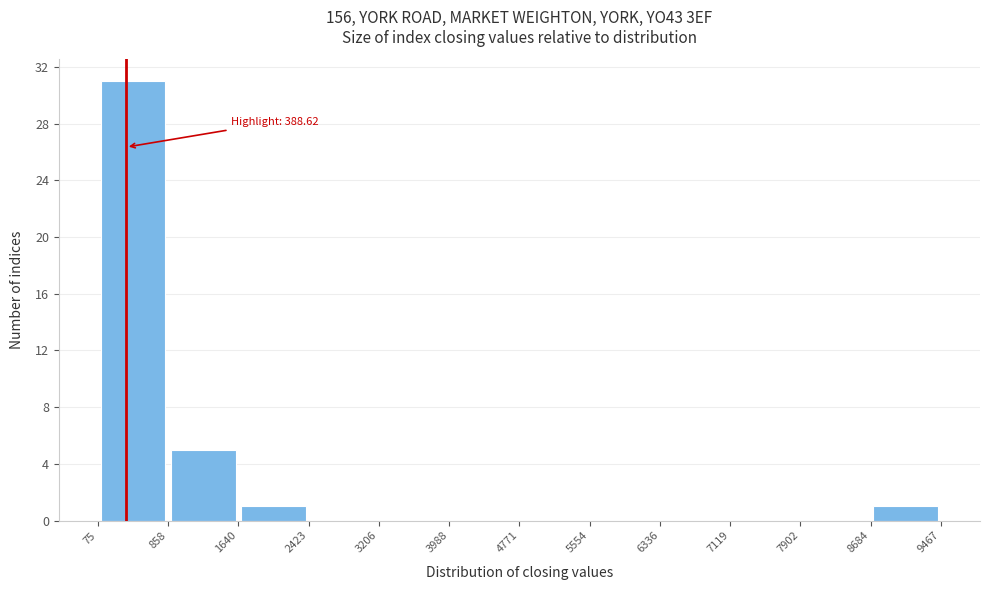

Over which range of the x-axis is the bar tallest?

75 to 858